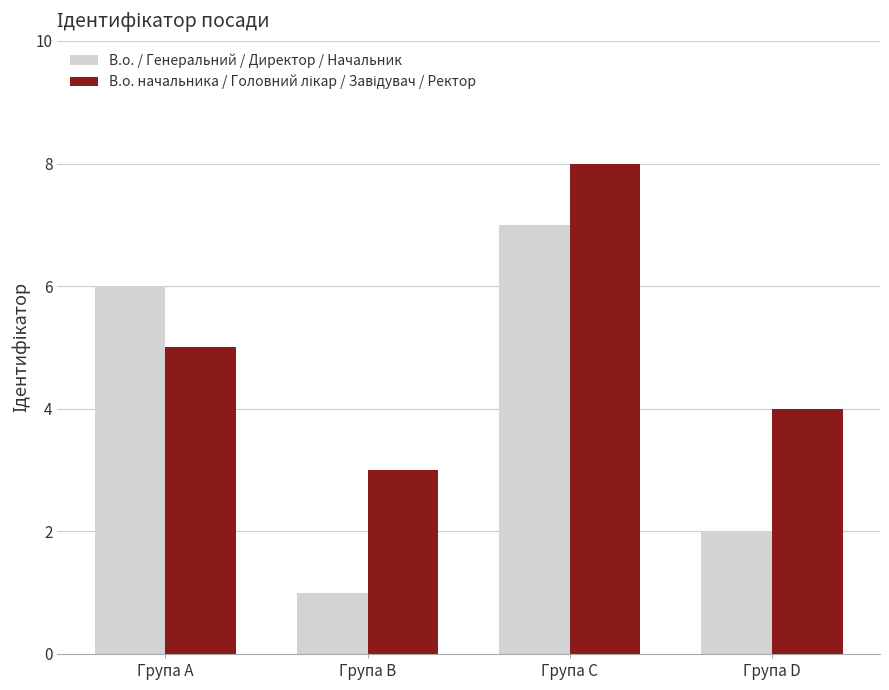

What is the difference between the maximum and minimum values in the В.о. / Генеральний / Директор / Начальник series?

6